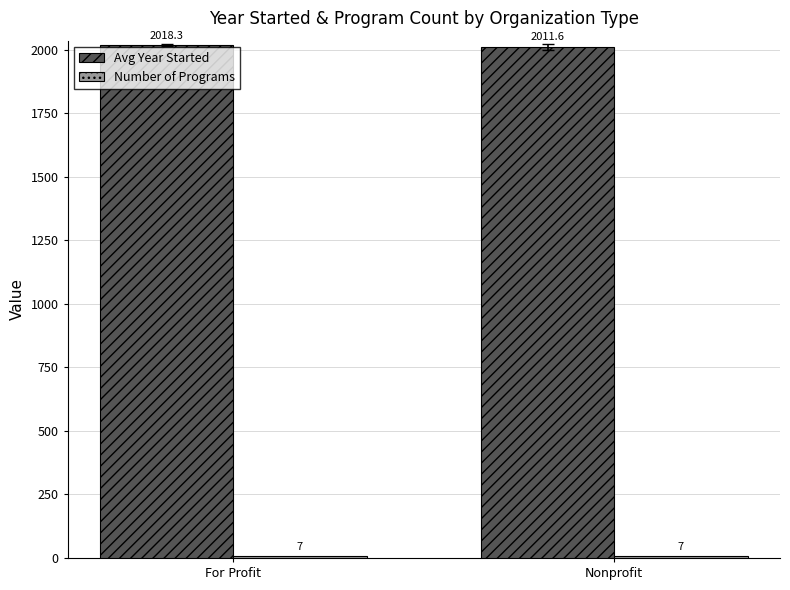

Where does the Avg Year Started series first go above 2018?

For Profit